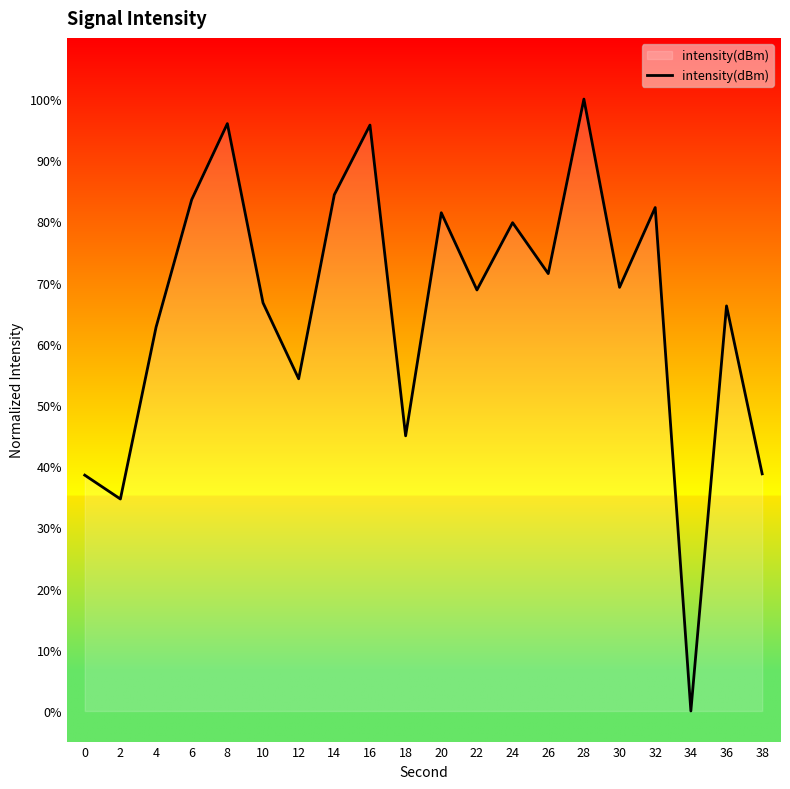

What is the difference between the maximum and minimum values?

100.0